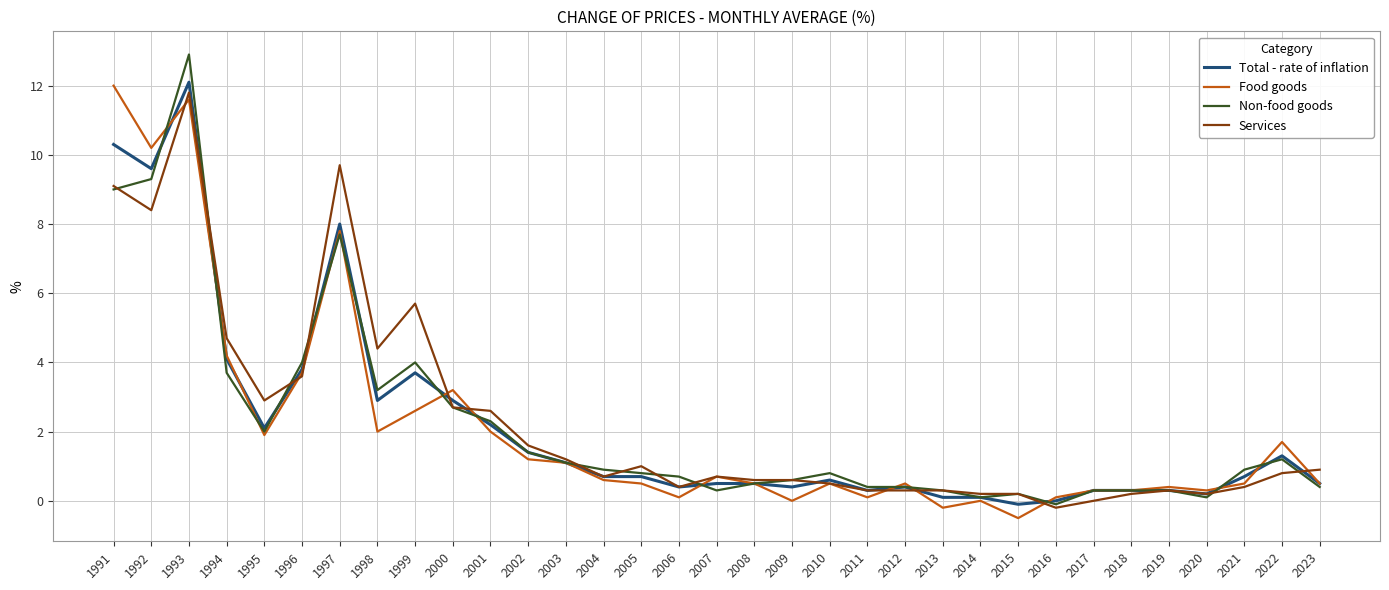

Where is the first local maximum for Total - rate of inflation?

1993